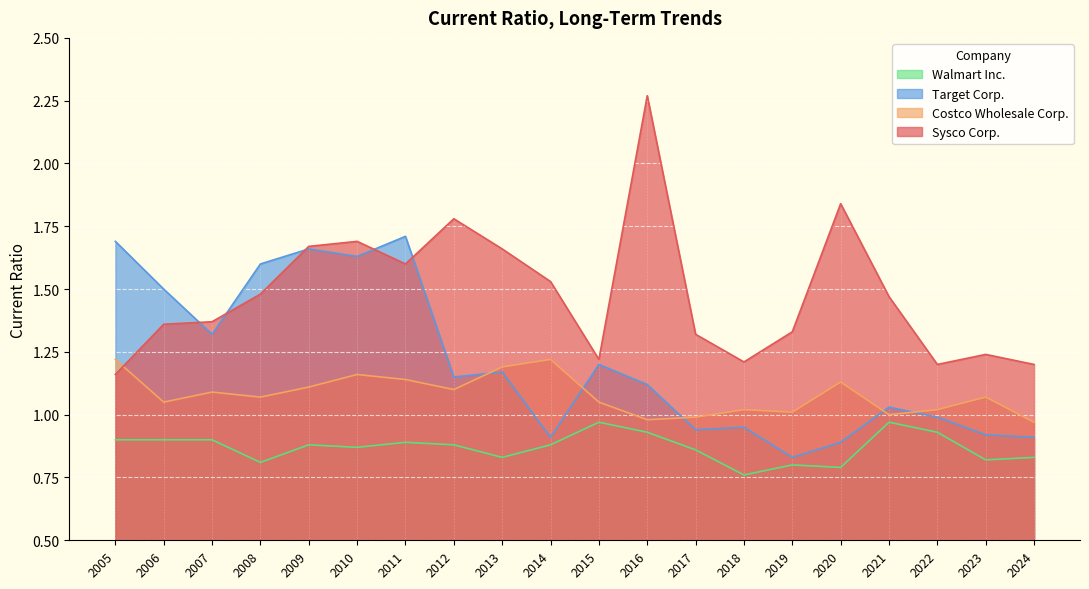

True or false: Walmart Inc. and Target Corp. cross at least once.

False